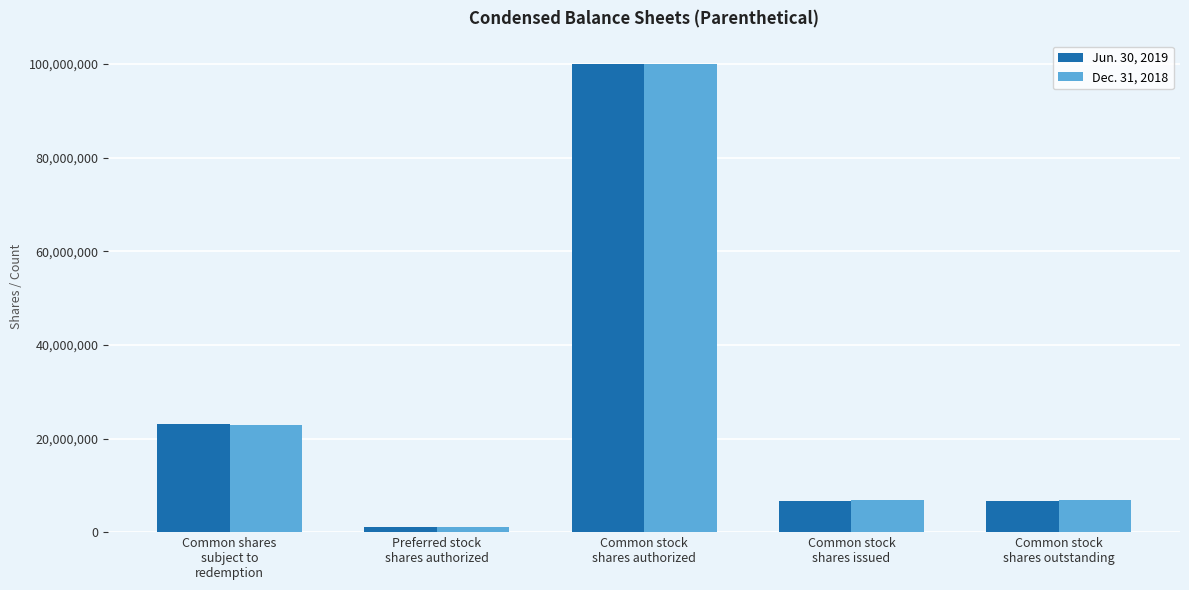

Is it true that Jun. 30, 2019 equals 6640897 at Common stock
shares issued?

True